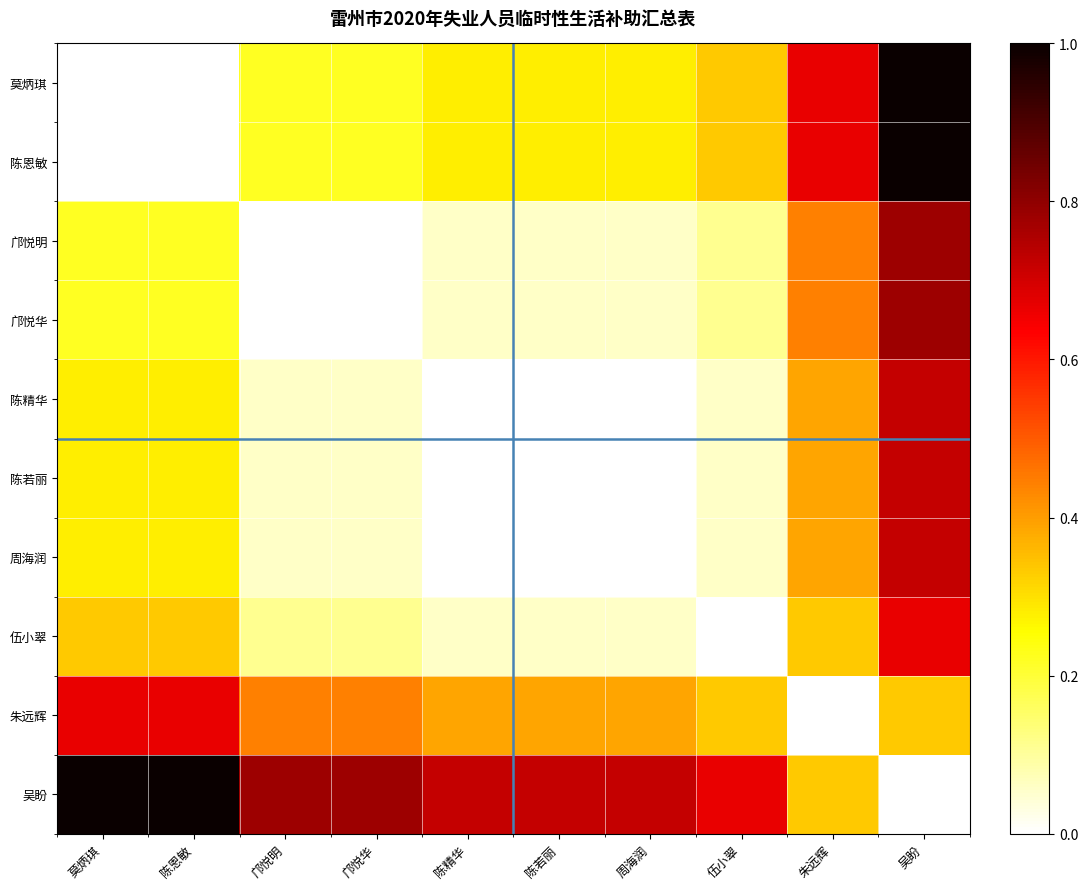

Count the number of data series in this chart.

10